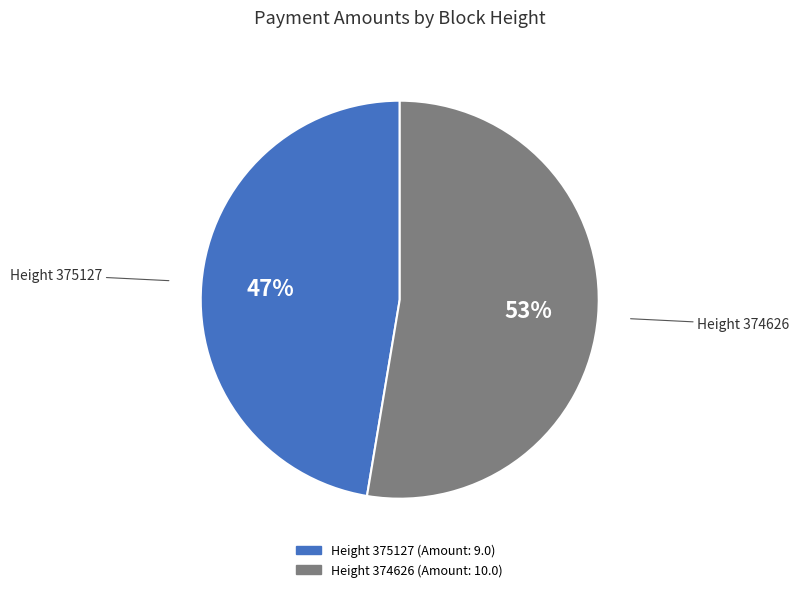

True or false: Height 374626 accounts for 63% of the total.

False